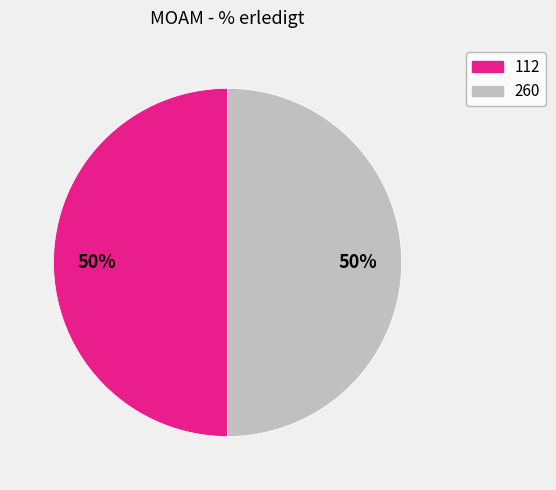

To the nearest percent, what is the average slice percentage?

50%